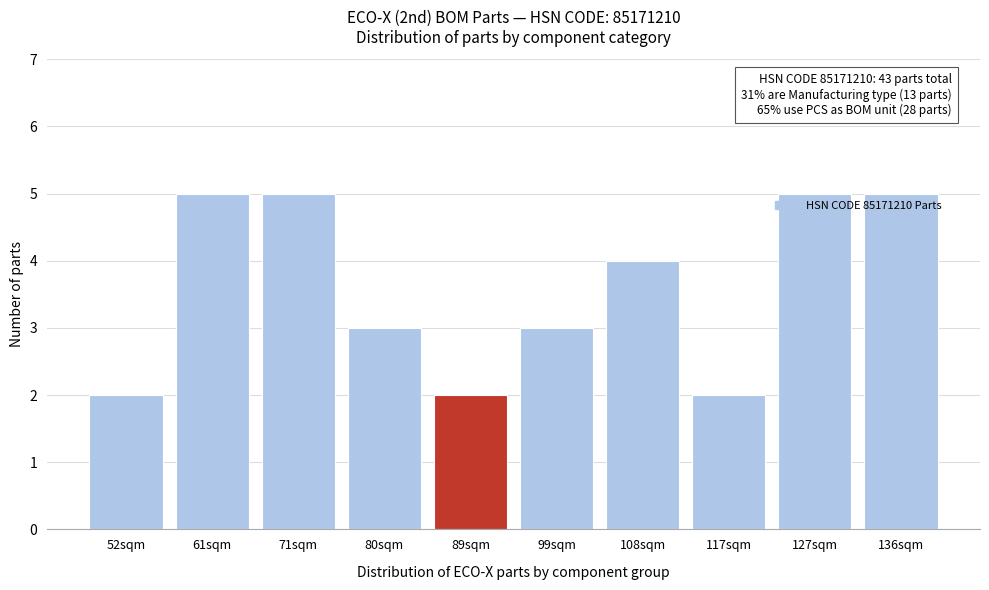

Reading left to right, list all the values displayed in this chart.

52sqm=2	61sqm=5	71sqm=5	80sqm=3	89sqm=2	99sqm=3	108sqm=4	117sqm=2	127sqm=5	136sqm=5